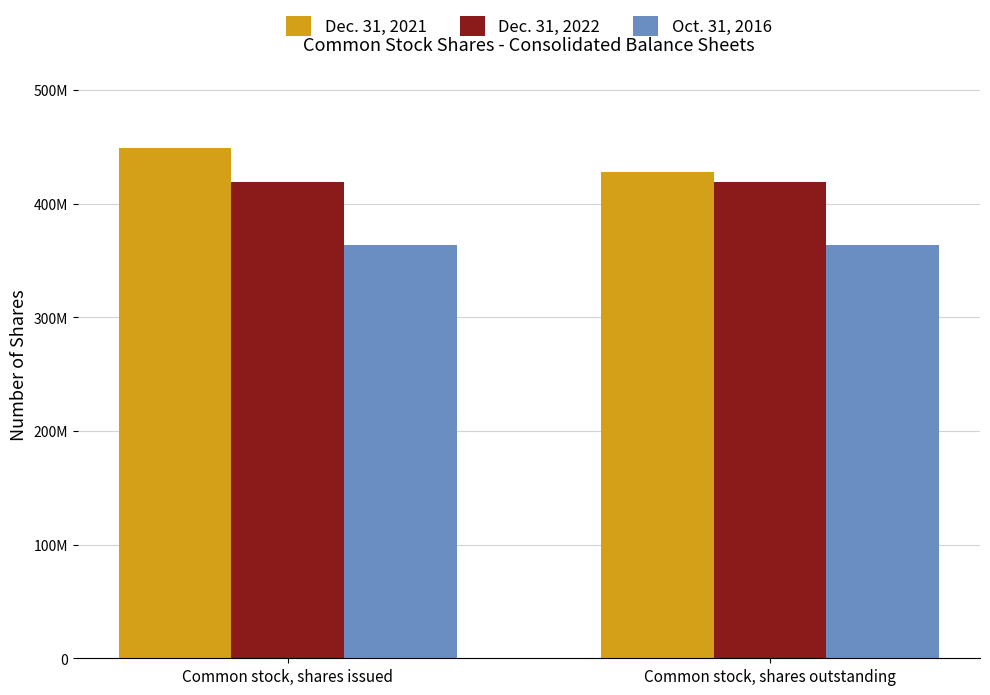

What is the sum of the Dec. 31, 2021 values at Common stock, shares issued and Common stock, shares outstanding?

877000000